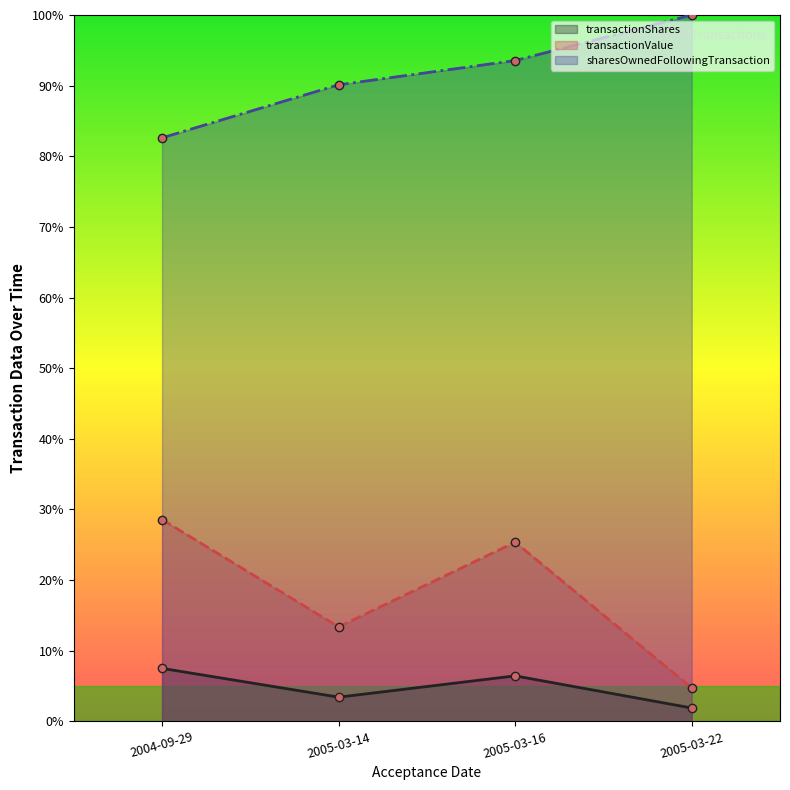

Which category has the highest value in the transactionValue series?

2004-09-29